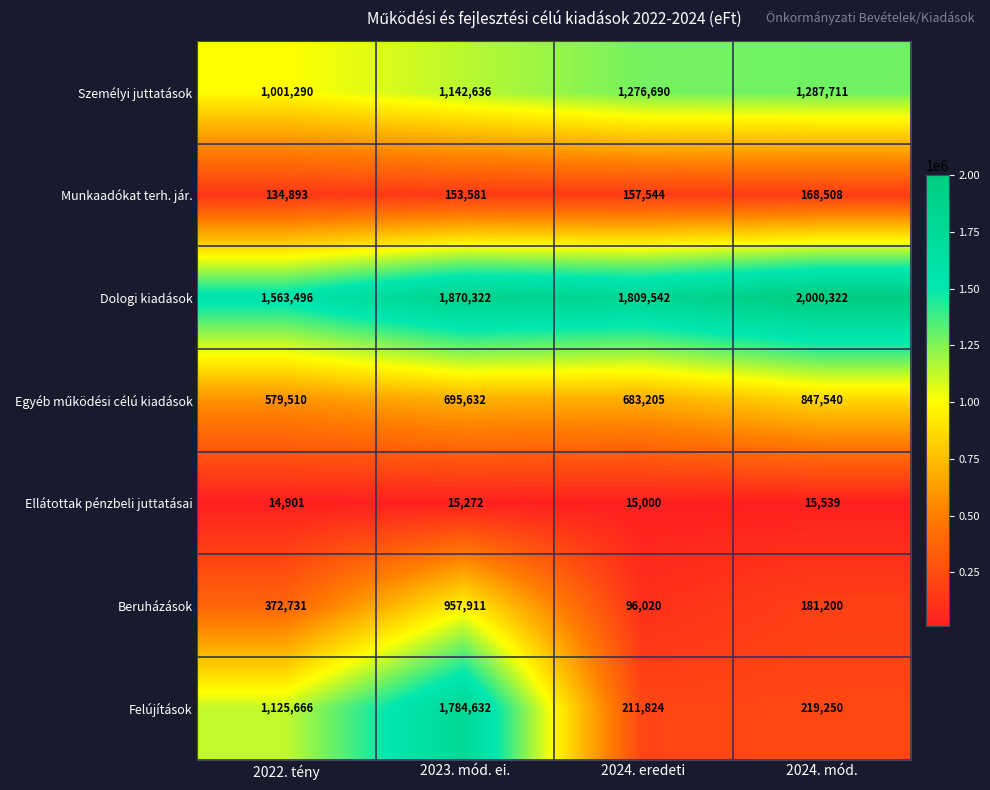

What value does the Ellátottak pénzbeli juttatásai series have at 2022. tény, to the nearest 10?

14900